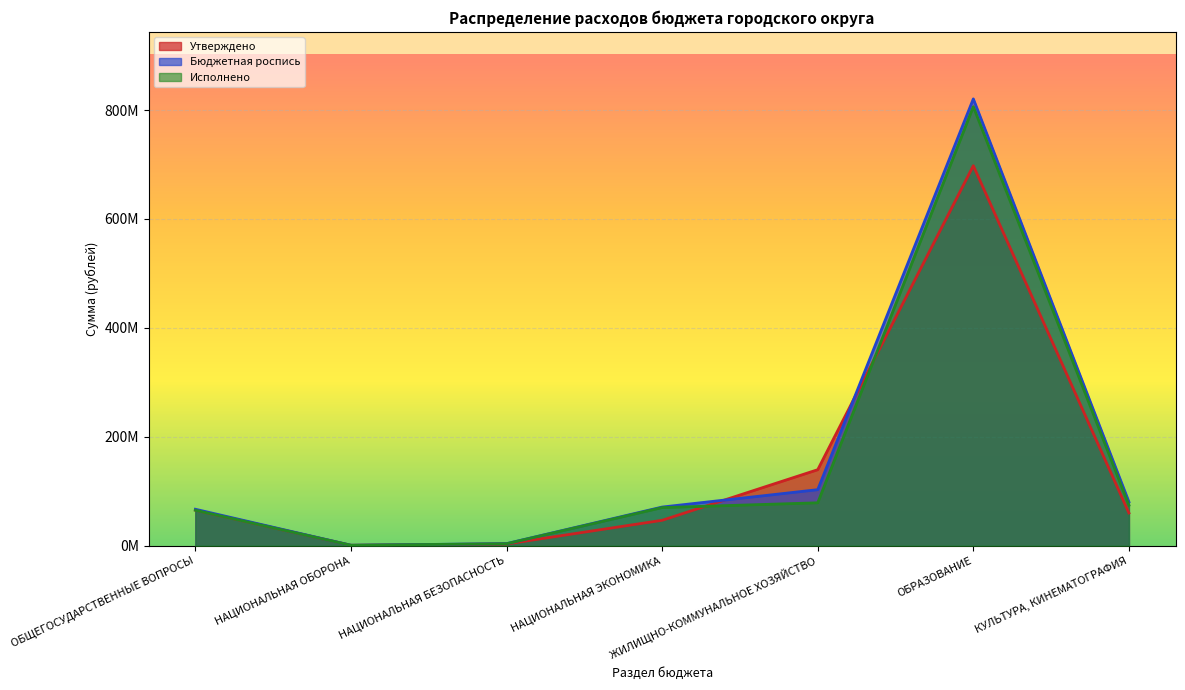

What position from the left is КУЛЬТУРА, КИНЕМАТОГРАФИЯ?

7